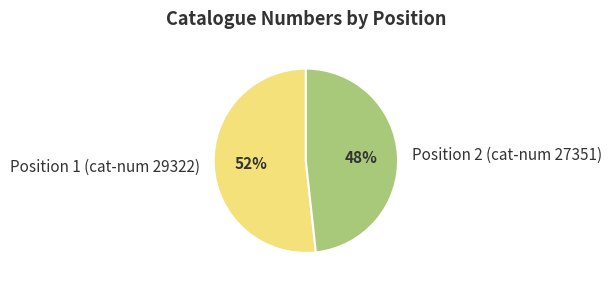

Which slice is the smallest?

Position 2 (cat-num 27351)